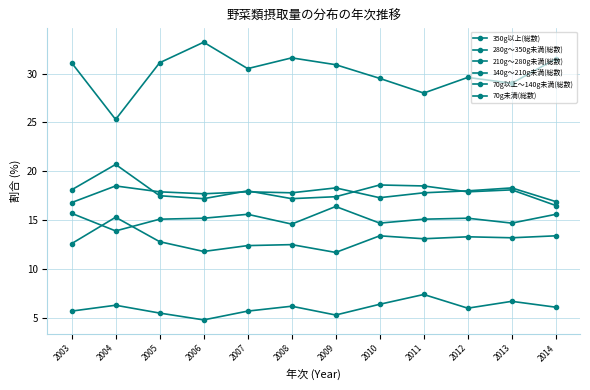

In 140g～210g未満(総数), how many points are higher than both neighbors (excluding endpoints)?

4